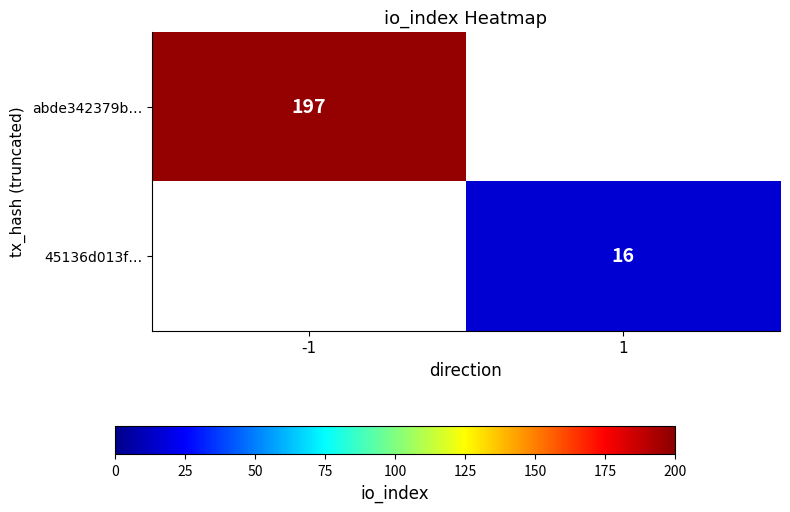

Between 1 and -1, which is larger?

-1